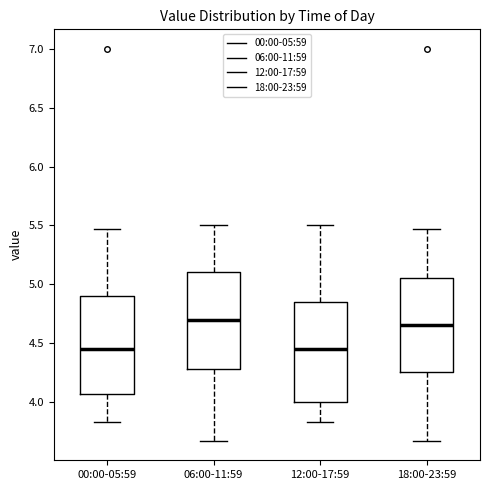

Where does the median line of the box for 18:00-23:59 sit on the y-axis? The values are not printed on the chart, so give them approximately, as read against the axis.

4.65